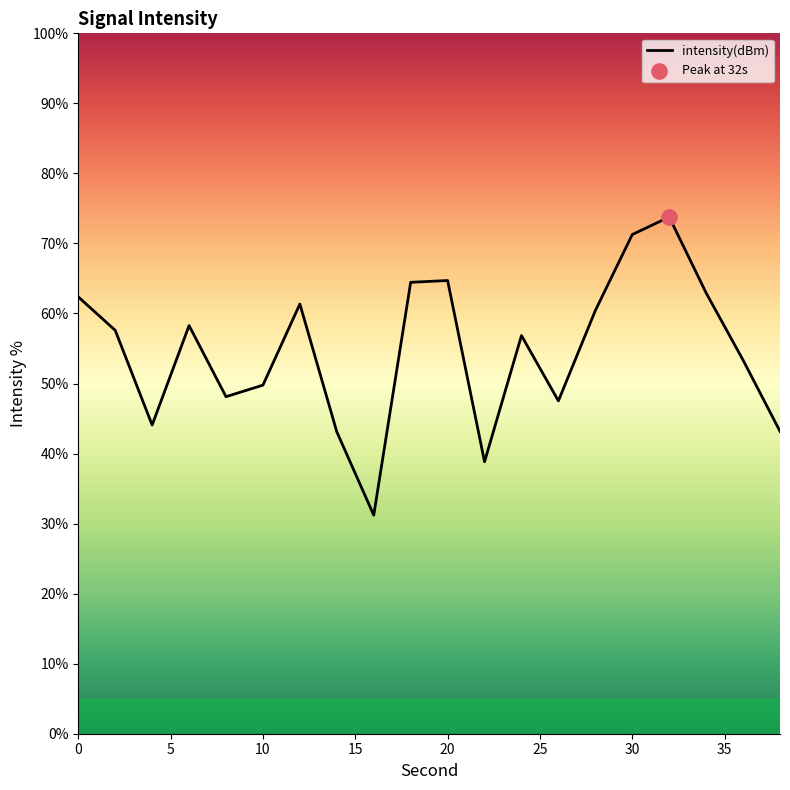

What is the maximum value shown in the chart?

73.8